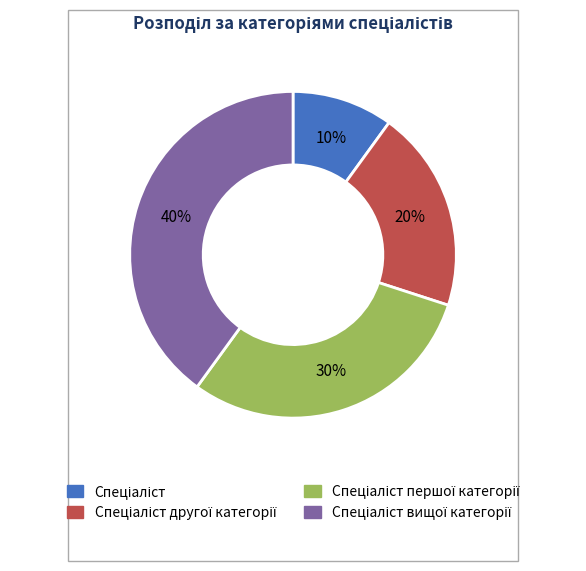

Is there any slice that represents more than half of the pie?

No